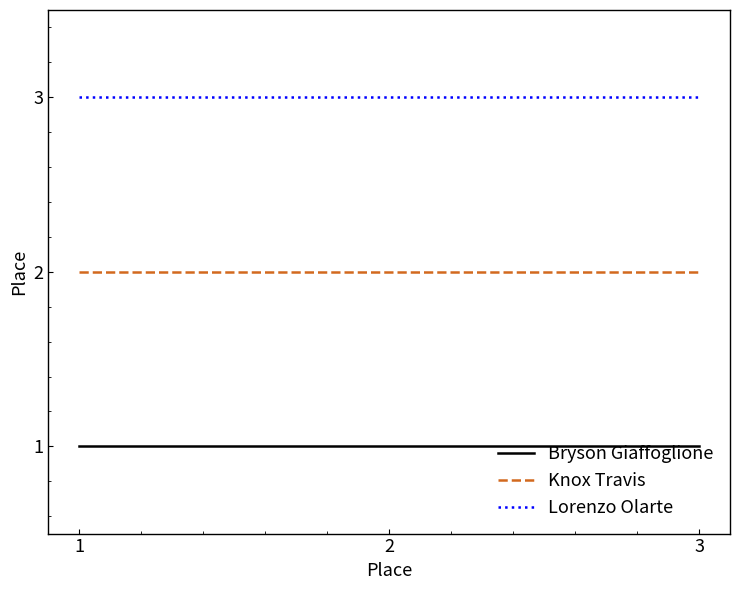

At 1, list the series in order from smallest to largest.

Bryson Giaffoglione, Knox Travis, Lorenzo Olarte